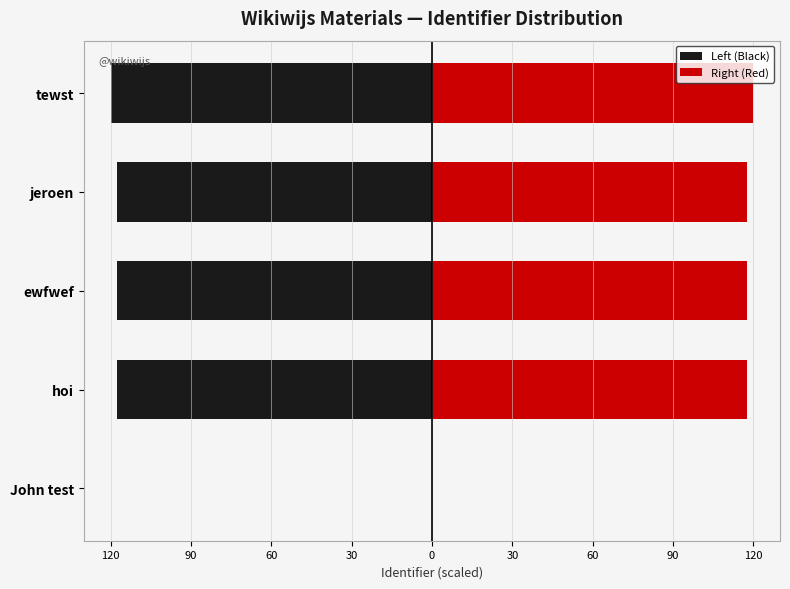

How many values in the Right (Red) series are below 117?

1